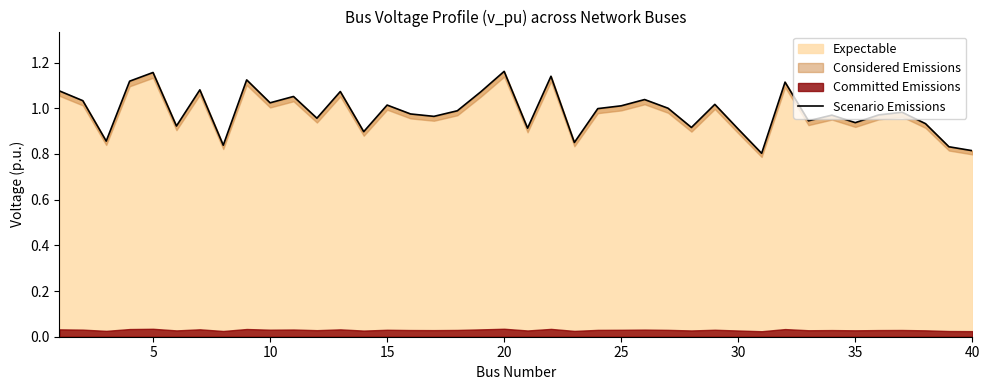

What is the smallest value displayed?

0.8